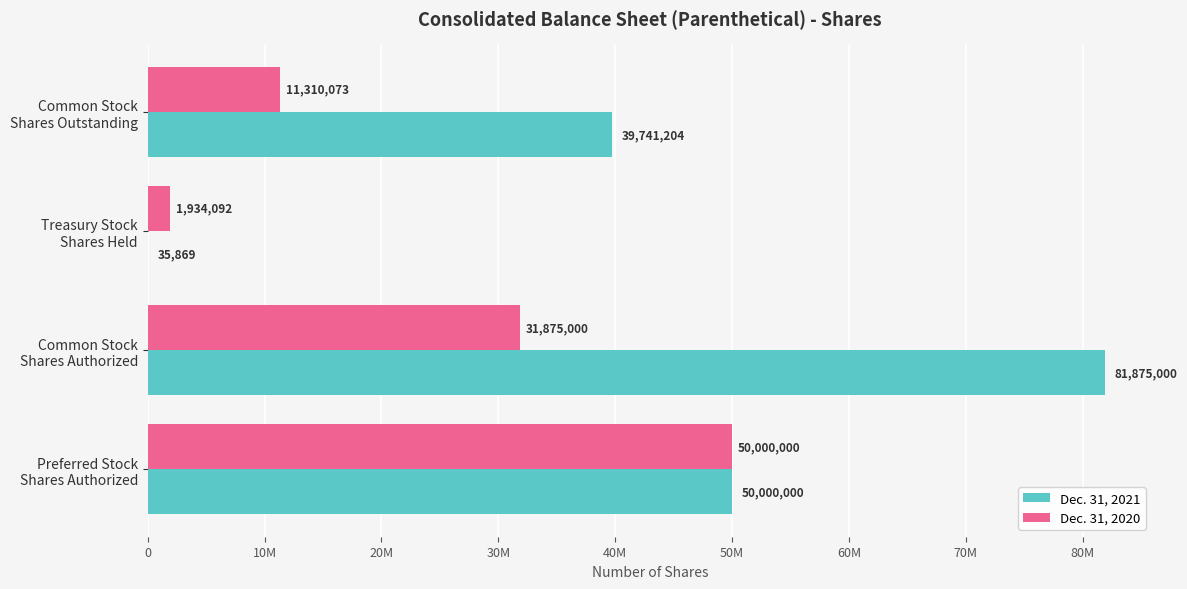

What are all the series names shown in the legend?

Dec. 31, 2021, Dec. 31, 2020